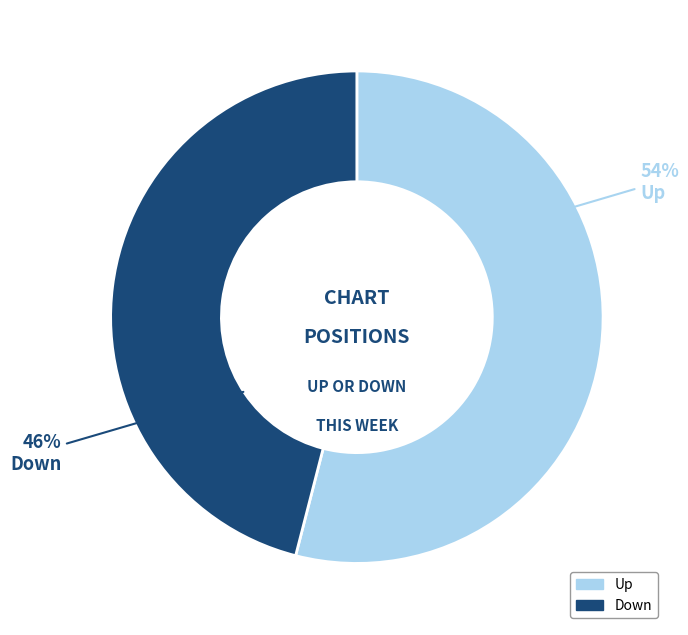

Which slice represents more than half of the pie?

Up